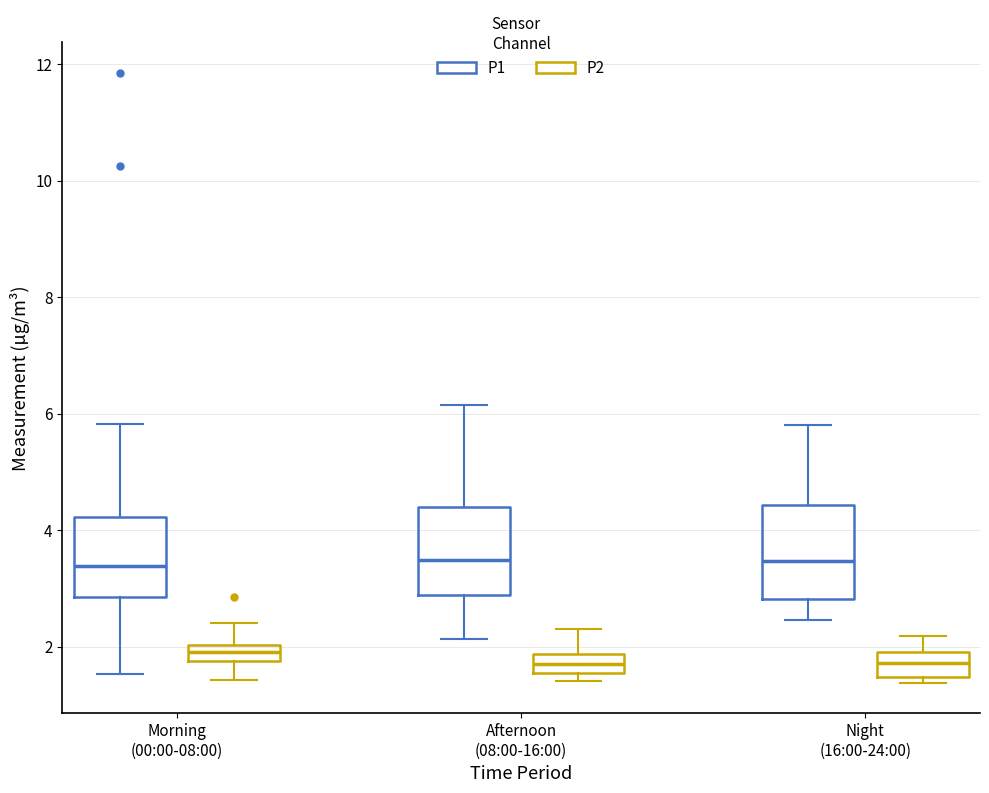

Where does the upper whisker of the box for Morning (00:00-08:00) (P2) end on the y-axis? The values are not printed on the chart, so give them approximately, as read against the axis.

2.4